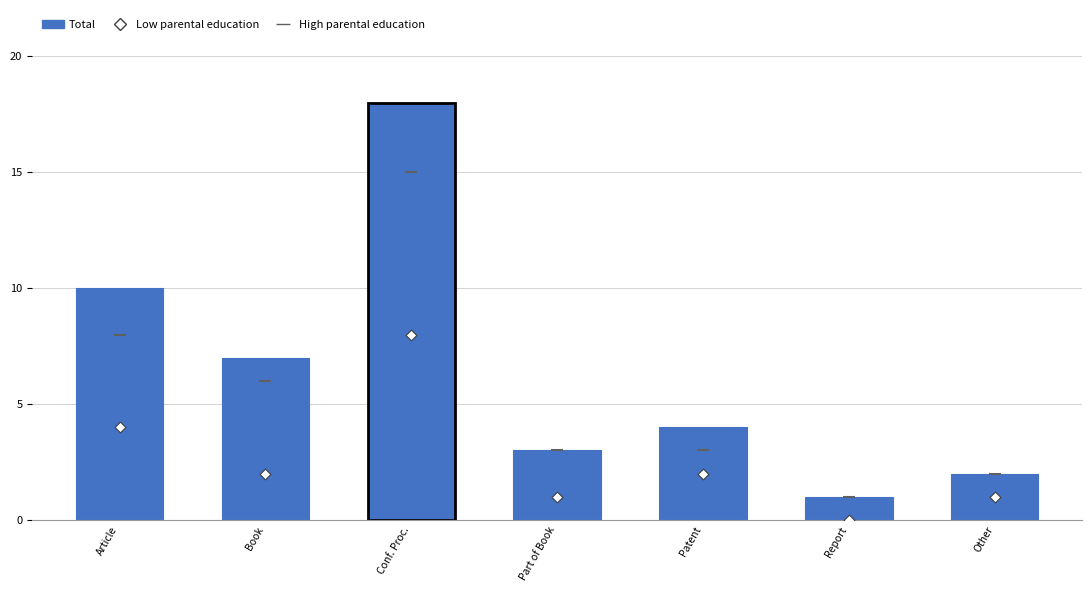

Which series has the widest spread of Y values?

Total